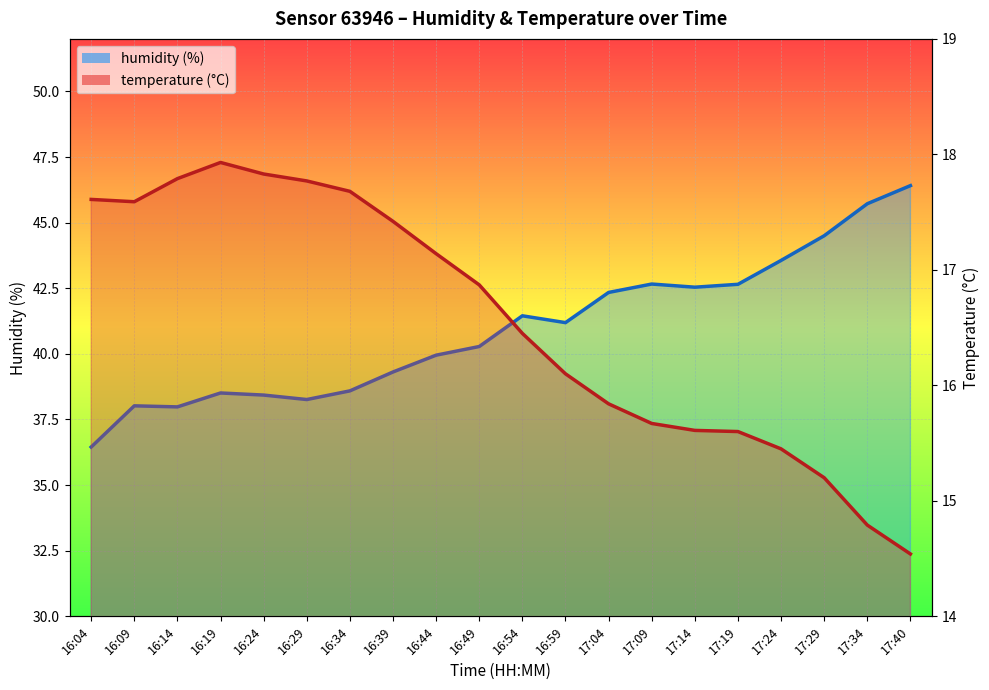

At how many categories does at least one series exceed 23?

20